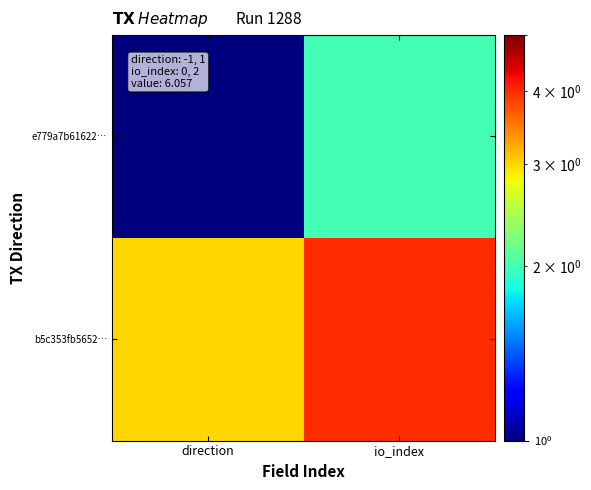

Reading right to left, extract all data points from this chart.

e779a7b61622…: io_index=2	direction=1
b5c353fb5652…: io_index=4	direction=3